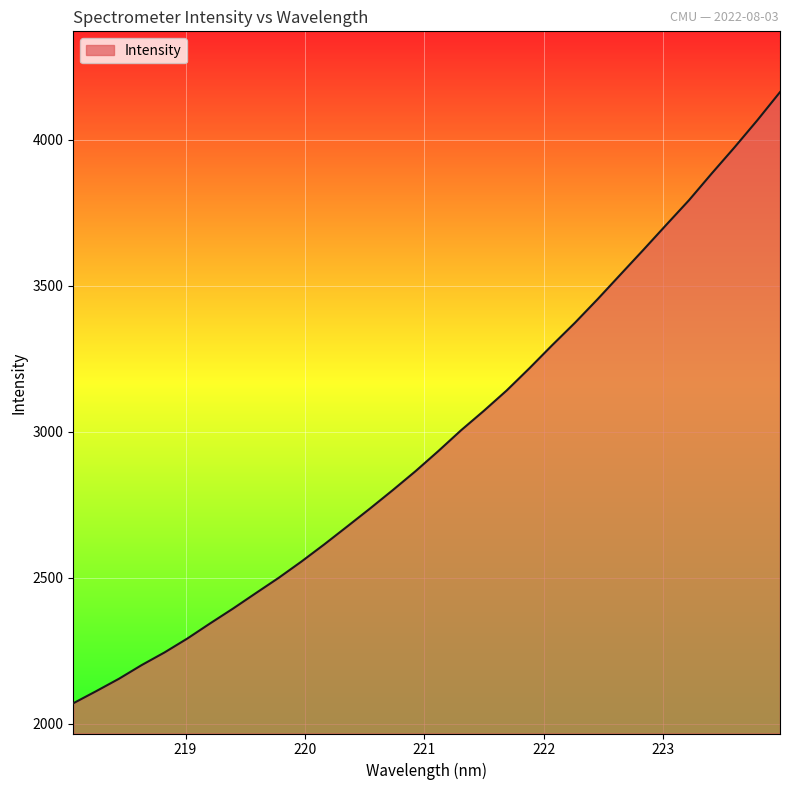

What is the maximum value shown in the chart?

4162.6